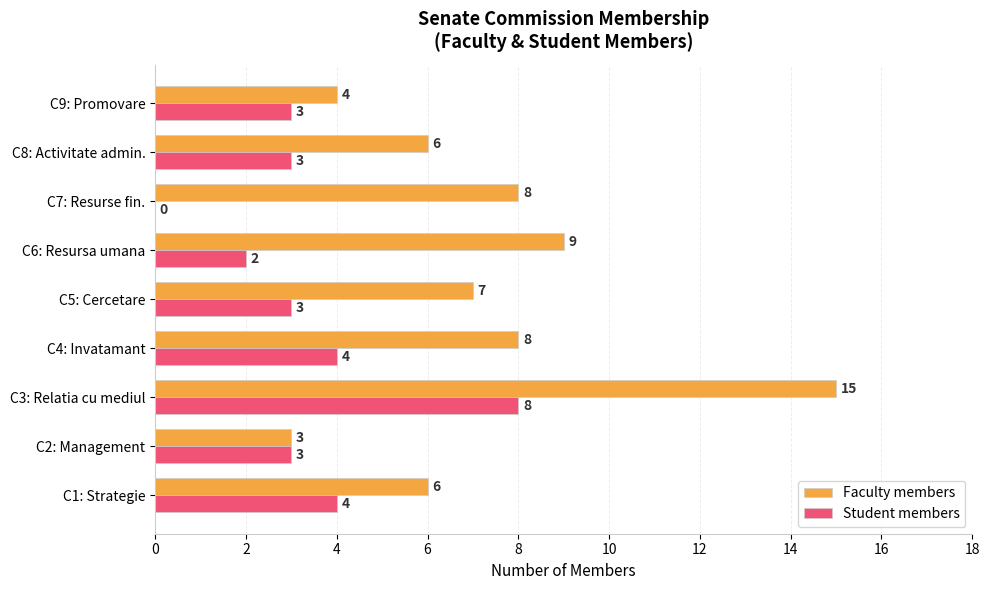

The Faculty members series shows 15 at C3: Relatia cu mediul. True or false?

True